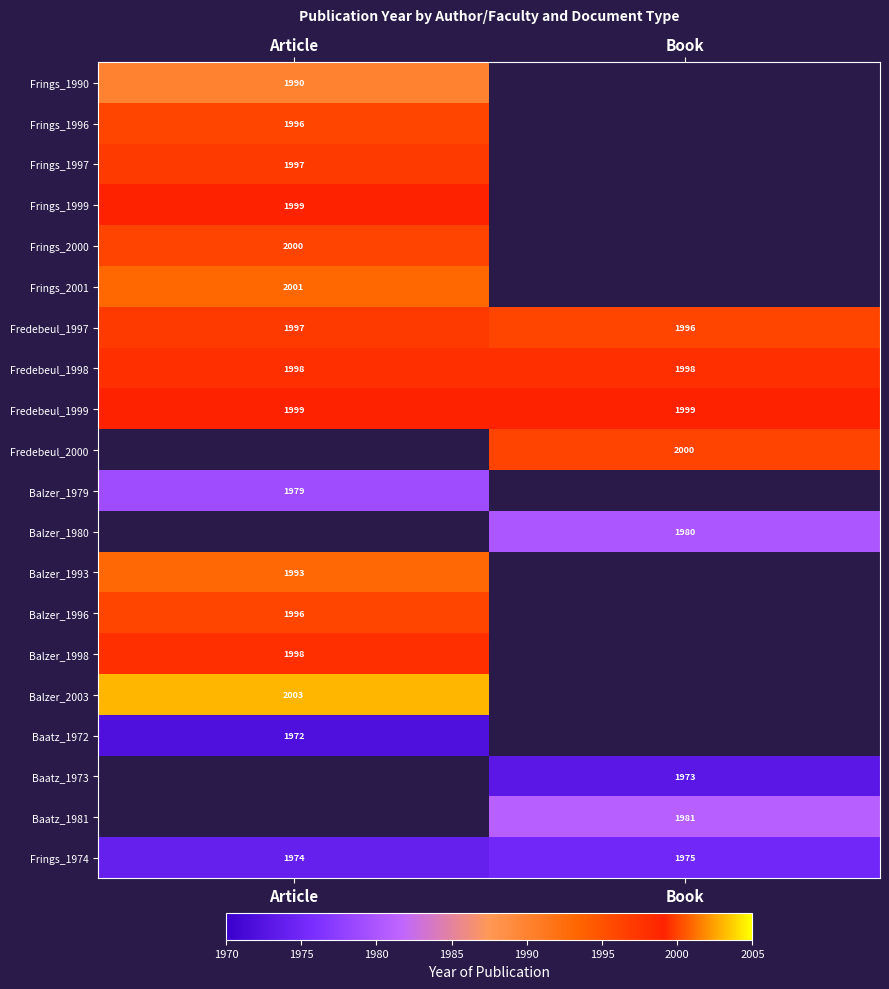

What is the approximate value of Fredebeul_1999 at Article?

1999